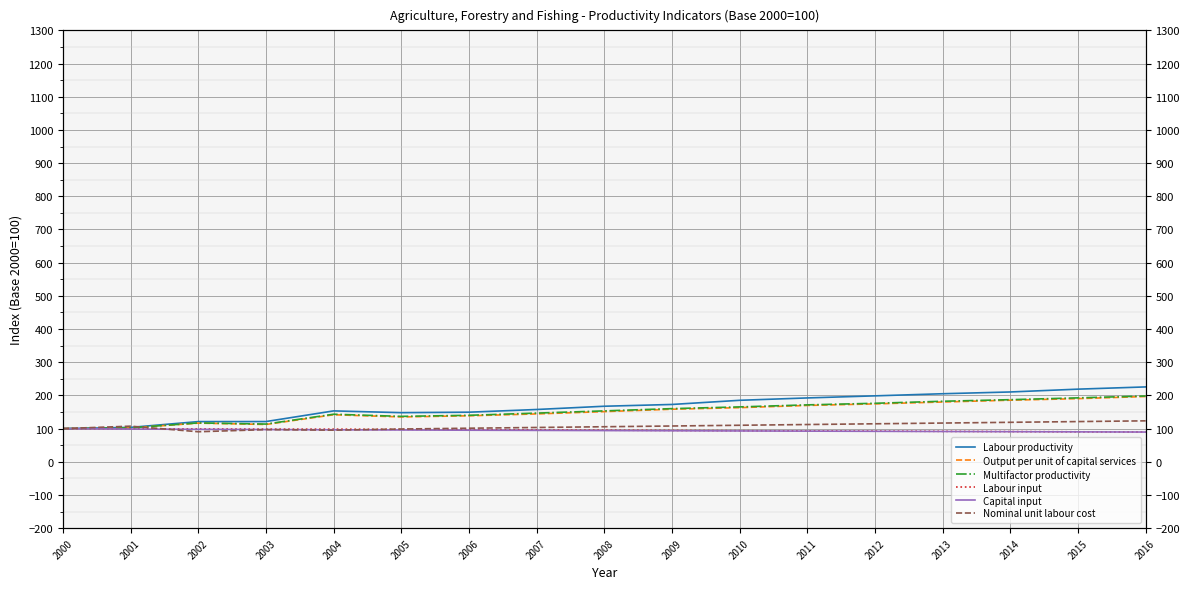

Reading left to right, extract all data points from this chart.

Labour productivity: 2000=100.0	2001=103.7	2002=121.2	2003=121.3	2004=153.4	2005=148.1	2006=149.5	2007=157.6	2008=167.4	2009=172.8	2010=185.3	2011=192.5	2012=198.7	2013=205.1	2014=210.4	2015=218.9	2016=225.7
Output per unit of capital services: 2000=100.0	2001=102.0	2002=116.6	2003=112.5	2004=141.8	2005=135.2	2006=138.7	2007=144.3	2008=151.2	2009=158.4	2010=163.2	2011=169.9	2012=174.6	2013=180.2	2014=185.7	2015=190.3	2016=196.8
Multifactor productivity: 2000=100.0	2001=102.2	2002=117.2	2003=113.7	2004=143.4	2005=136.9	2006=140.1	2007=146.8	2008=153.4	2009=160.2	2010=165.4	2011=171.6	2012=176.3	2013=182.4	2014=187.2	2015=192.7	2016=198.3
Labour input: 2000=100.0	2001=99.6	2002=99.1	2003=98.5	2004=98.4	2005=97.7	2006=96.9	2007=96.1	2008=95.3	2009=94.6	2010=93.8	2011=93.1	2012=92.5	2013=91.8	2014=91.1	2015=90.5	2016=89.8
Capital input: 2000=100.0	2001=98.7	2002=97.8	2003=97.2	2004=96.5	2005=95.9	2006=95.2	2007=94.7	2008=94.1	2009=93.6	2010=93.0	2011=92.5	2012=91.9	2013=91.3	2014=90.8	2015=90.2	2016=89.7
Nominal unit labour cost: 2000=100.0	2001=107.4	2002=90.6	2003=97.0	2004=95.3	2005=98.8	2006=101.2	2007=103.5	2008=105.7	2009=107.9	2010=110.1	2011=112.3	2012=114.6	2013=116.8	2014=119.0	2015=121.2	2016=123.5